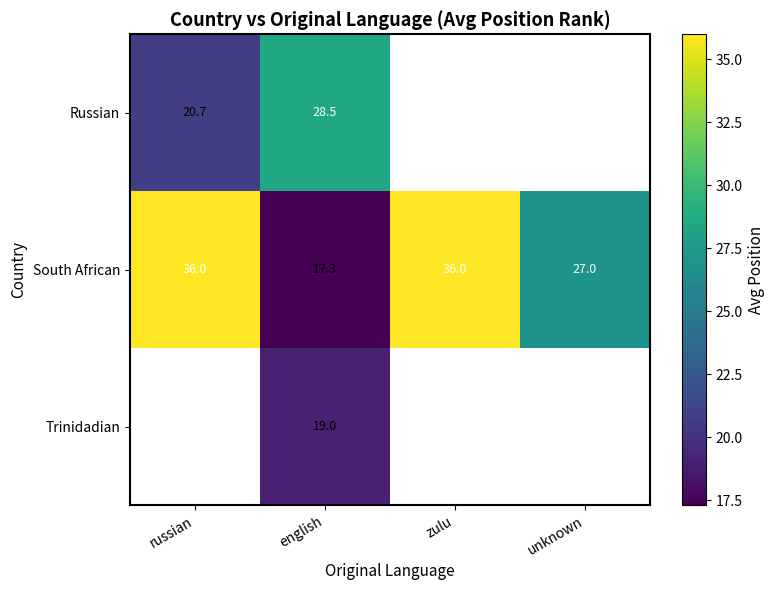

At which category does the chart reach its minimum across all series?

english